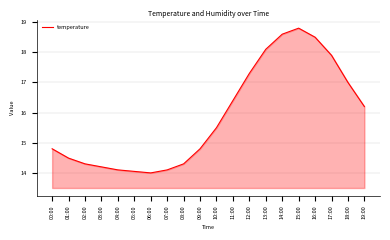

Reading right to left, transcribe all the data shown in this chart.

19:00=16.2	18:00=17.0	17:00=17.9	16:00=18.5	15:00=18.8	14:00=18.6	13:00=18.1	12:00=17.3	11:00=16.4	10:00=15.5	09:00=14.8	08:00=14.3	07:00=14.1	06:00=14.0	05:00=14.1	04:00=14.1	03:00=14.2	02:00=14.3	01:00=14.5	00:00=14.8